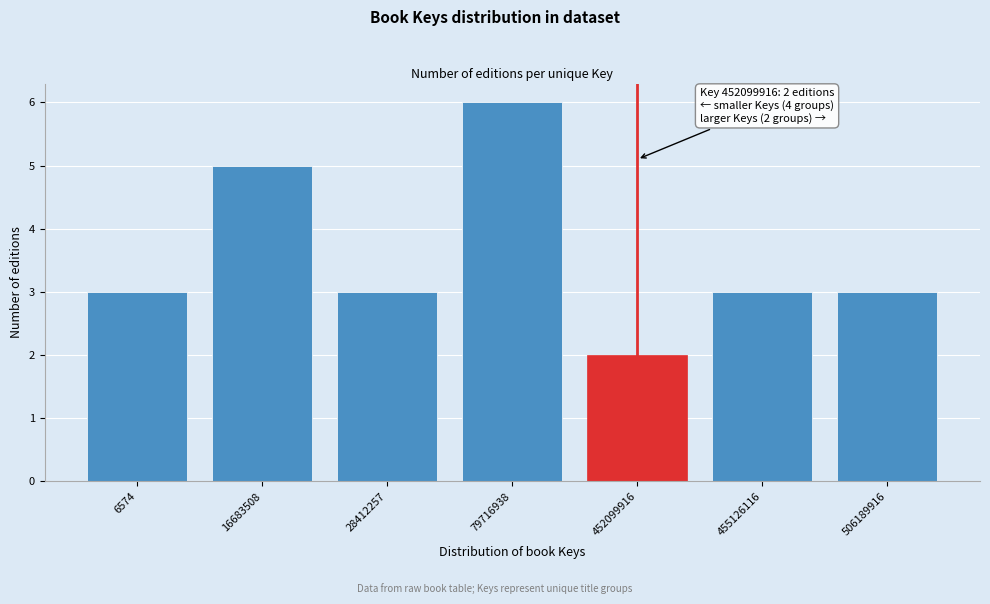

Reading left to right, what are all the values shown in this chart?

3	5	3	6	2	3	3